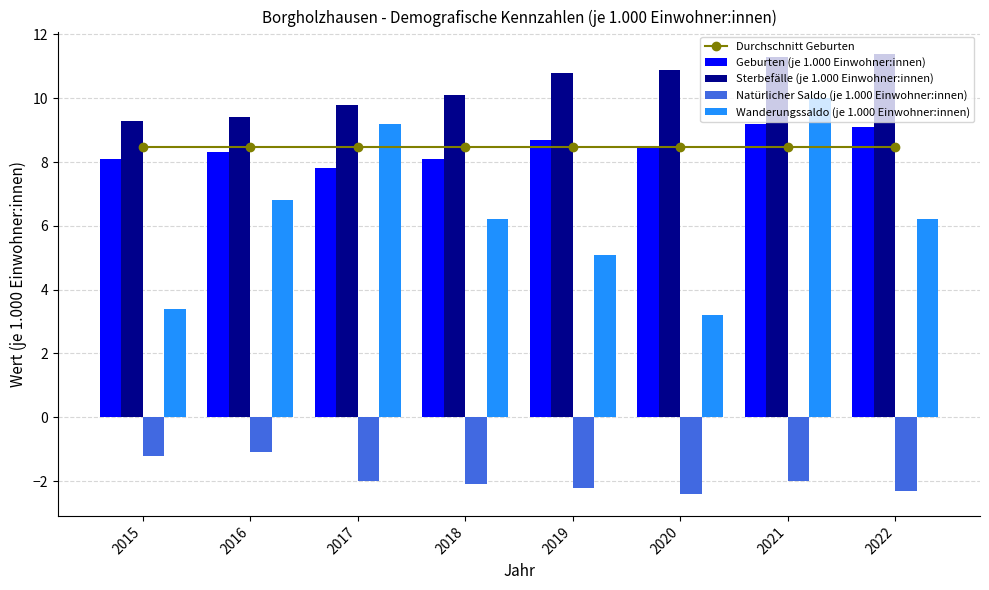

At which label does Sterbefälle (je 1.000 Einwohner:innen) first exceed 10?

2018